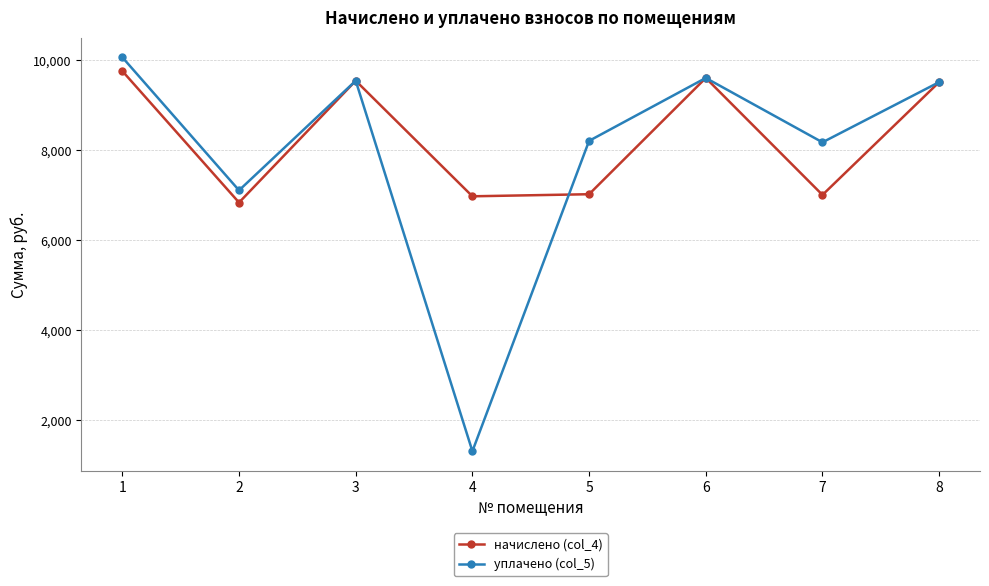

Is the value of начислено (col_4) at 8 greater than the value of уплачено (col_5) at 1?

No